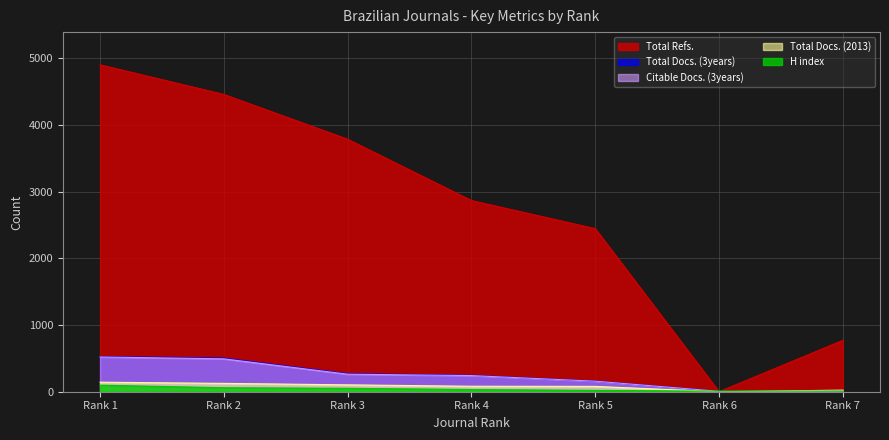

How many lines are shown in the chart?

5